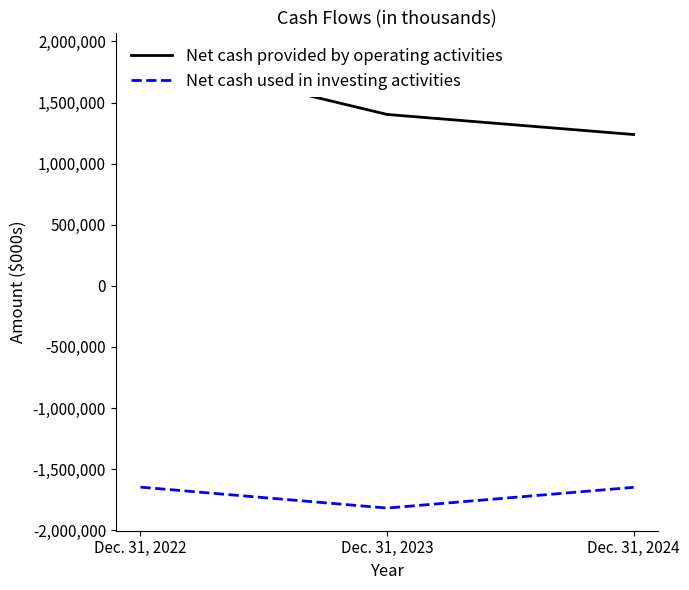

Reading left to right, transcribe all the data shown in this chart.

Net cash provided by operating activities: Dec. 31, 2022=1887430	Dec. 31, 2023=1402474	Dec. 31, 2024=1238139
Net cash used in investing activities: Dec. 31, 2022=-1646920	Dec. 31, 2023=-1818256	Dec. 31, 2024=-1648459